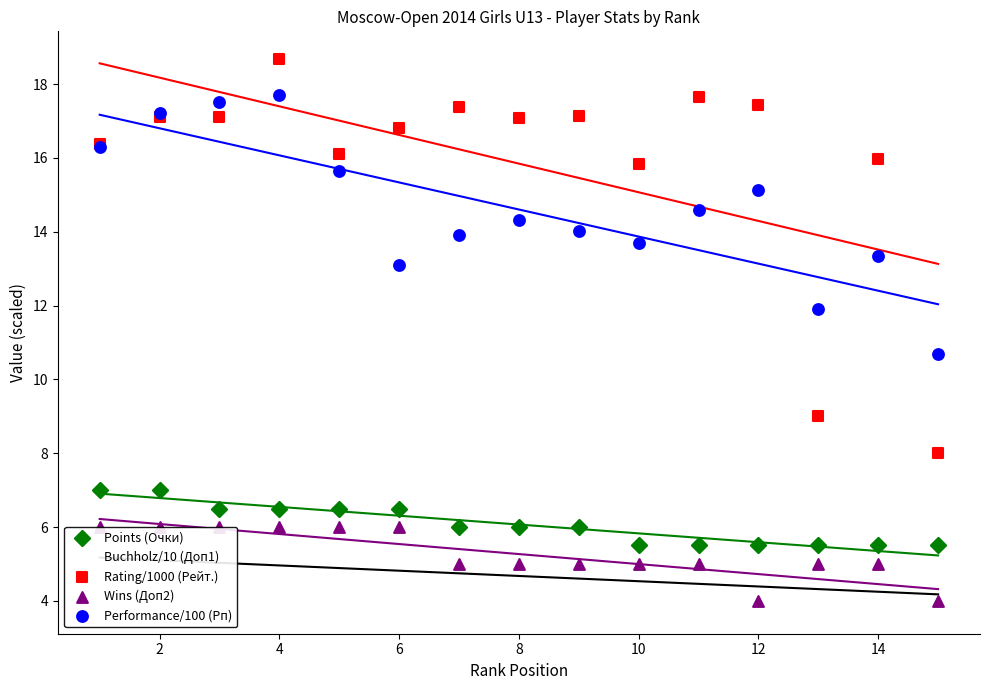

Which series reaches the minimum Y coordinate?

Buchholz/10 (Доп1)